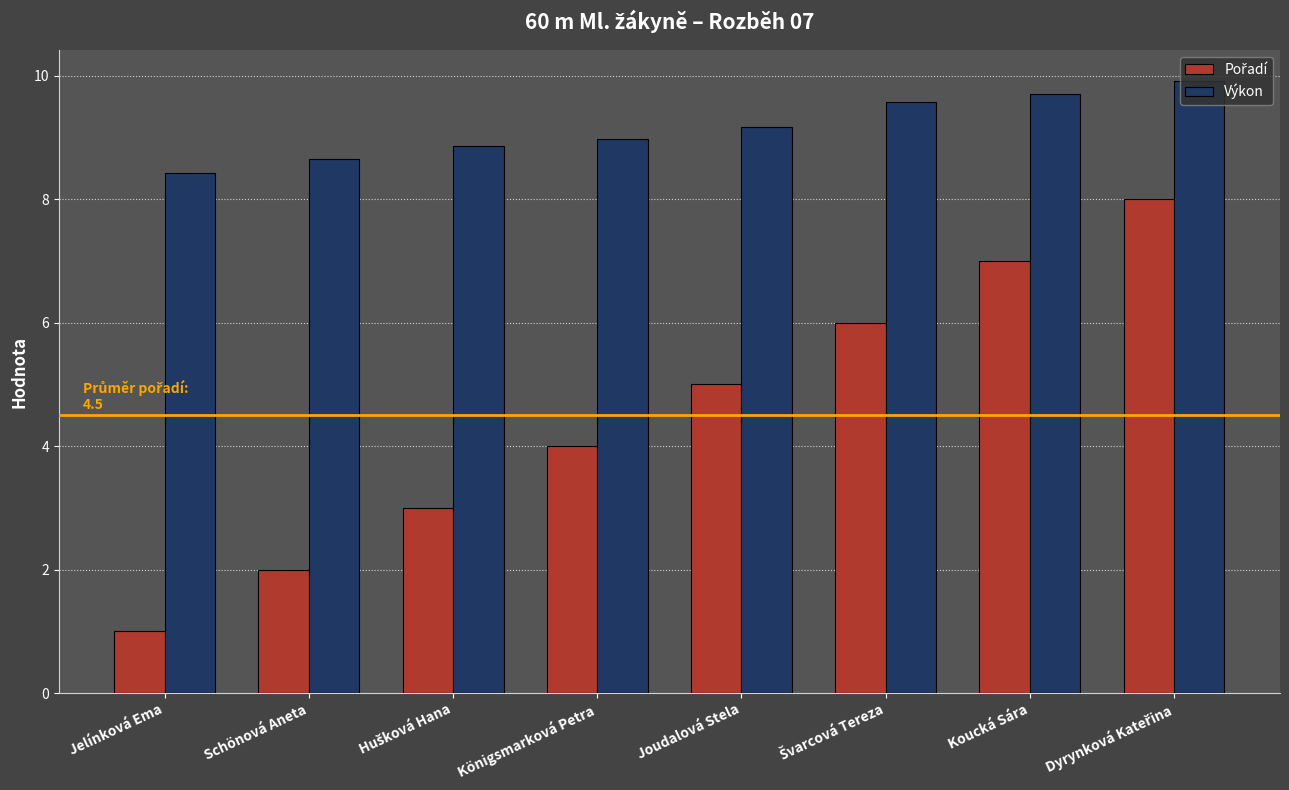

Read the Výkon value at Koucká Sára.

9.7